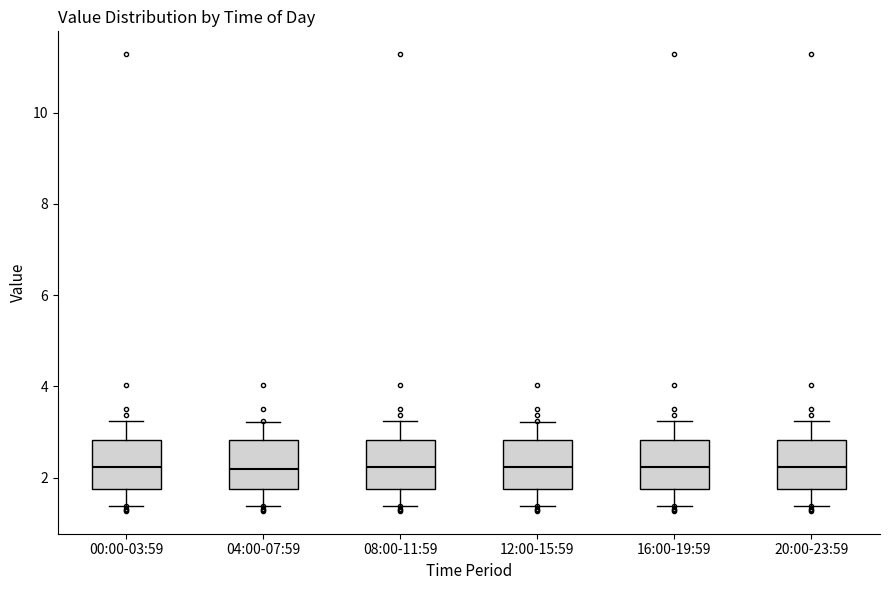

Reading left to right, transcribe this box plot: for each box, give where its median line is, the range the box spans, and where its two whiskers end, as read against the y-axis. The values are not printed on the chart, so give them approximately, as read against the axis.

00:00-03:59: median 2.2, box 1.8 to 2.8, whiskers 1.4 to 3.2
04:00-07:59: median 2.2, box 1.8 to 2.8, whiskers 1.4 to 3.2
08:00-11:59: median 2.2, box 1.8 to 2.8, whiskers 1.4 to 3.2
12:00-15:59: median 2.2, box 1.8 to 2.8, whiskers 1.4 to 3.2
16:00-19:59: median 2.2, box 1.8 to 2.8, whiskers 1.4 to 3.2
20:00-23:59: median 2.2, box 1.8 to 2.8, whiskers 1.4 to 3.2